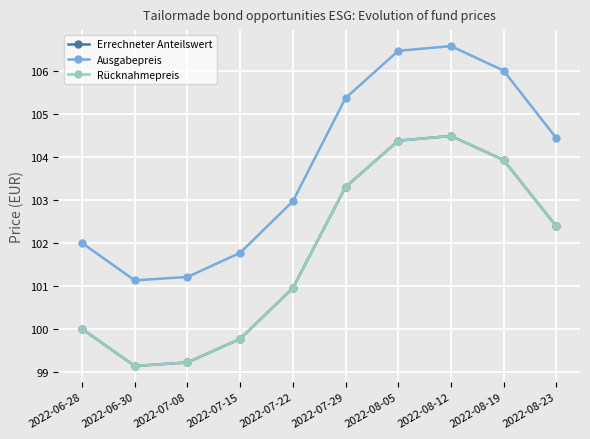

Count the number of data series in this chart.

3